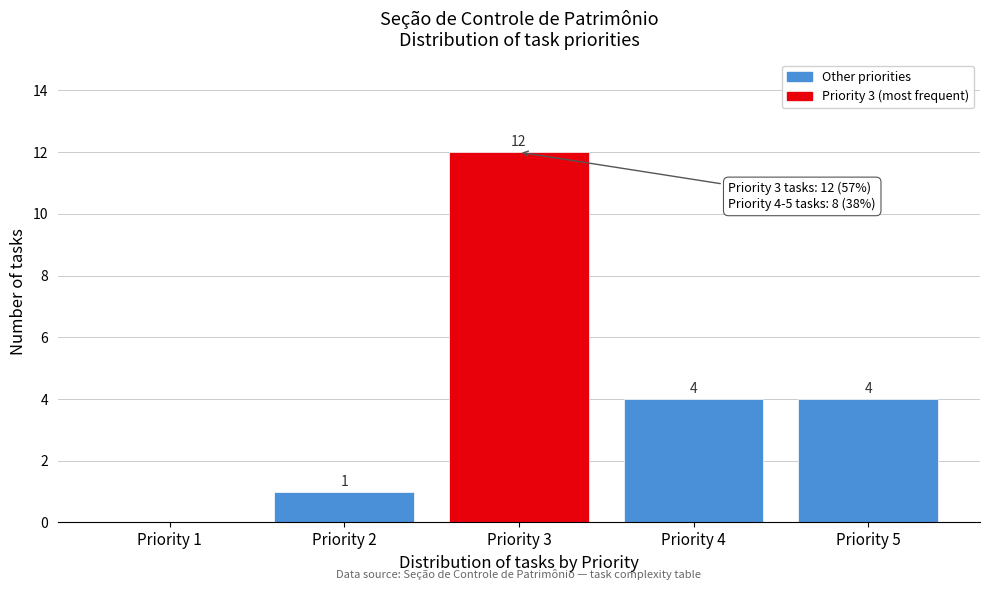

Reading left to right, transcribe all the data shown in this chart.

Priority 1=0	Priority 2=1	Priority 3=12	Priority 4=4	Priority 5=4